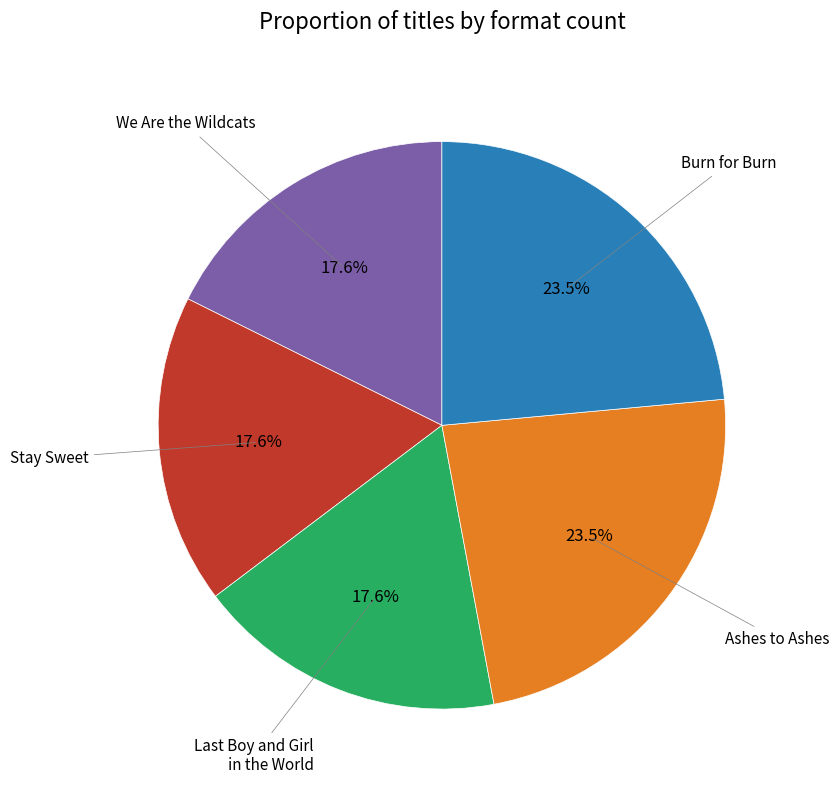

Is there any slice that represents more than half of the pie?

No